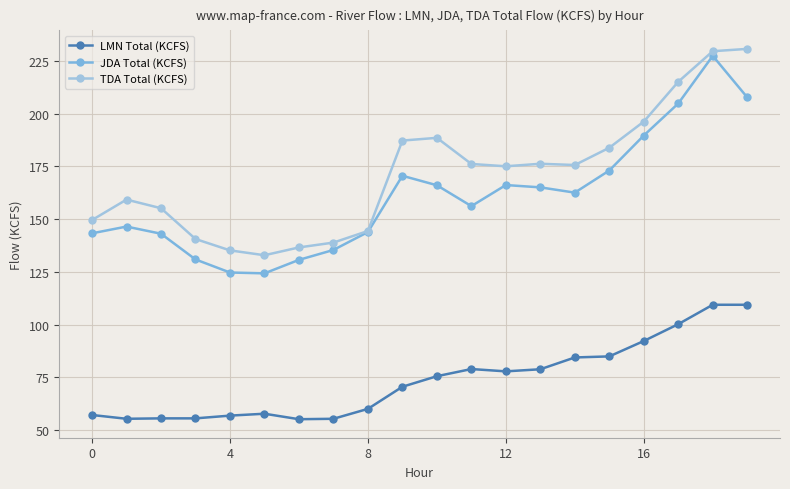

What is the maximum value shown in the chart?

230.8